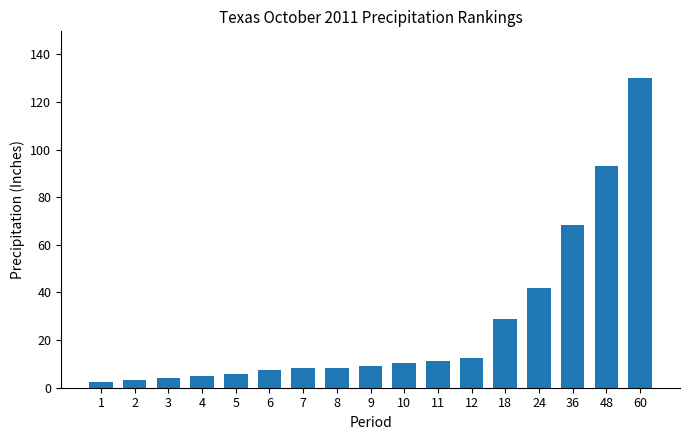

At which label is the value closest to 66?

36